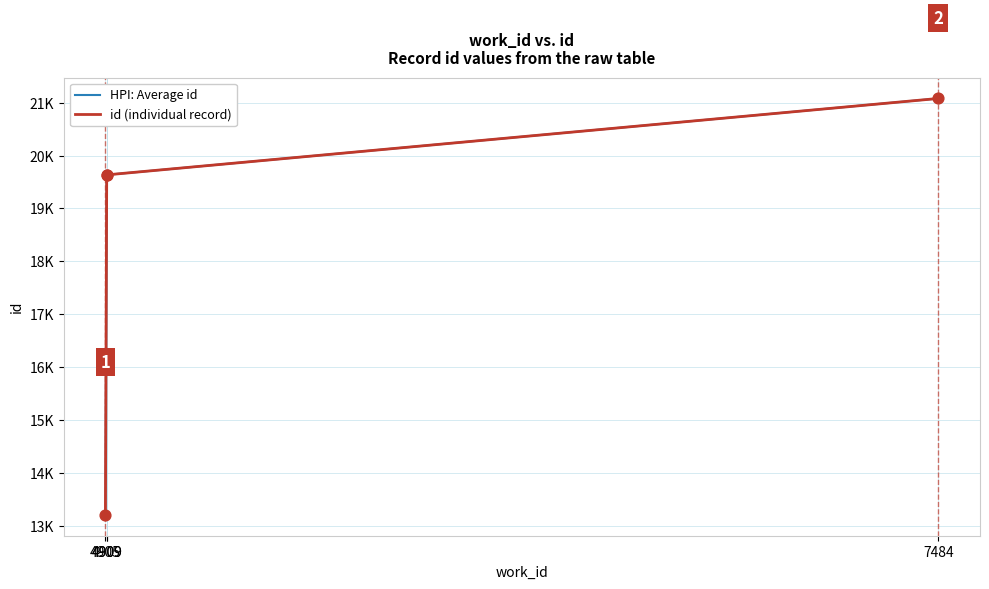

Which series has the largest total across all categories?

HPI: Average id